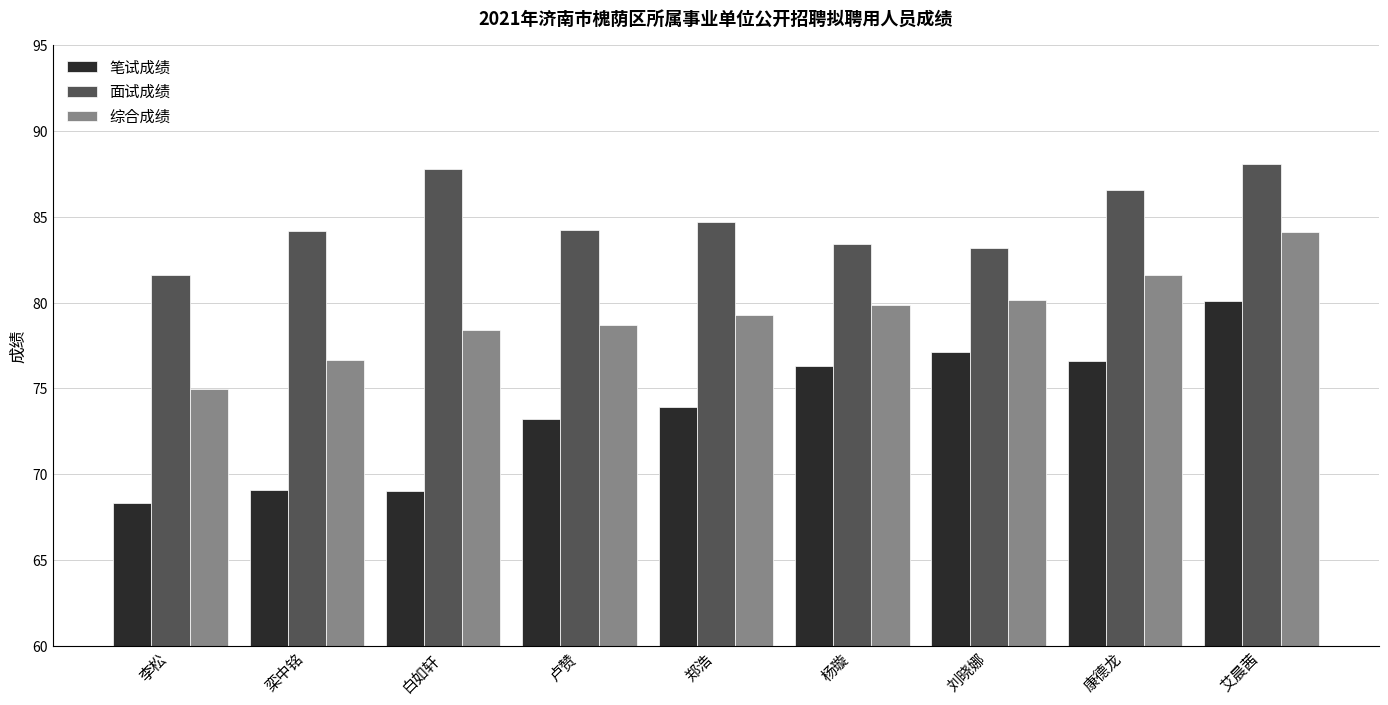

Is the value of 笔试成绩 at 李松 greater than the value of 面试成绩 at 白如轩?

No